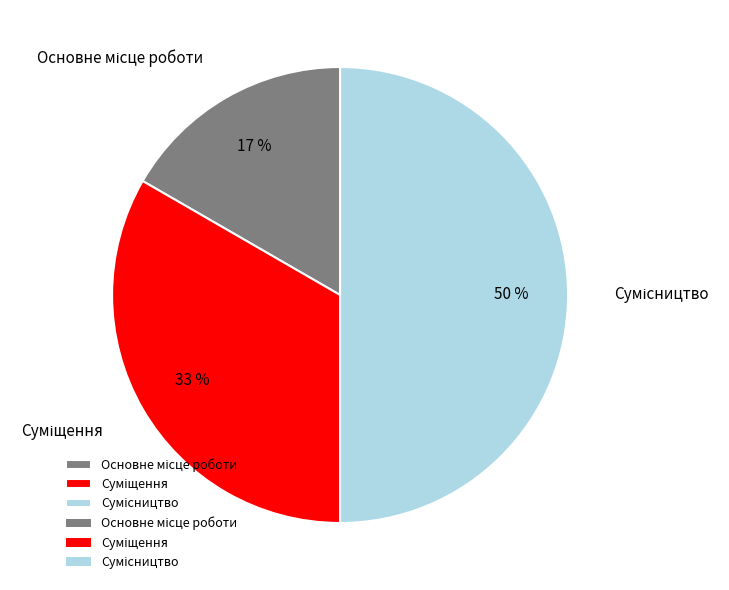

To the nearest percent, what is the average slice percentage?

33%